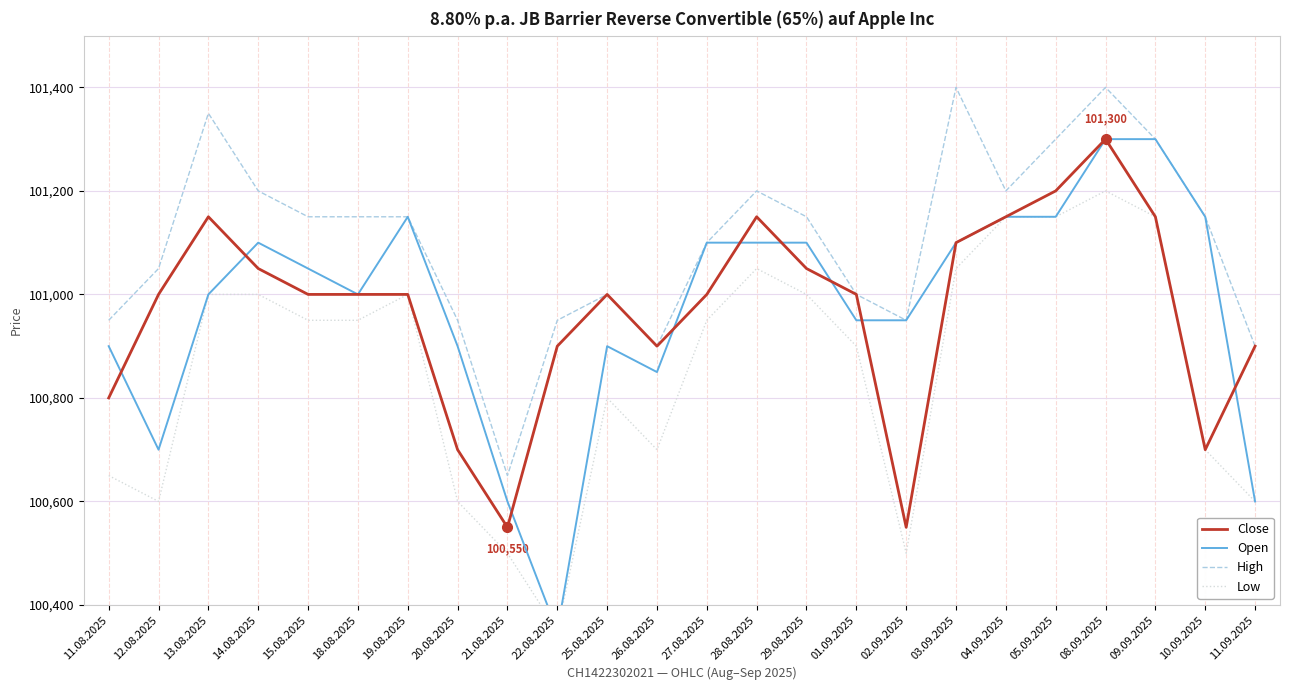

Which category has the highest value in the High series?

03.09.2025